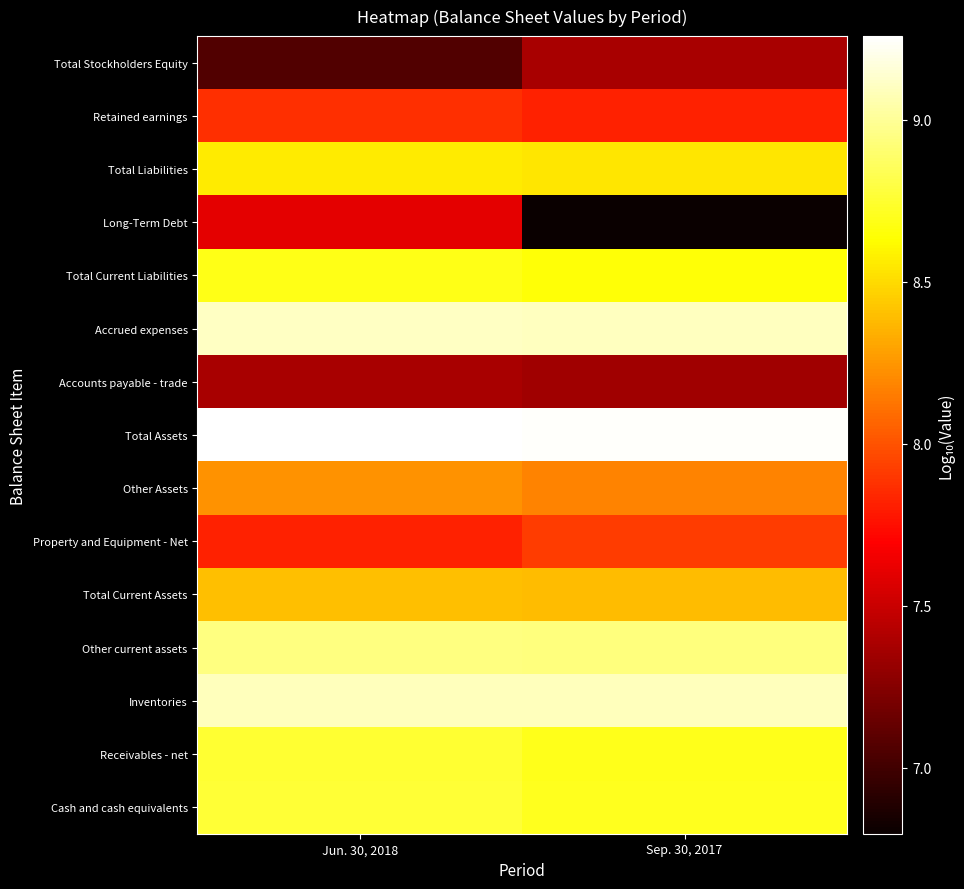

How many series are shown in this chart?

15